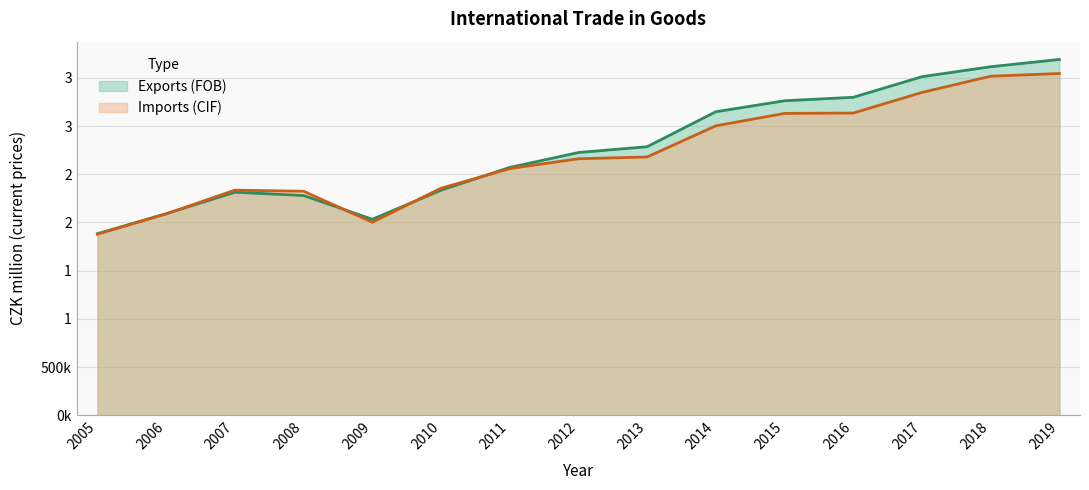

What is the sum of the Imports (CIF) values at 2015 and 2018?

6649768